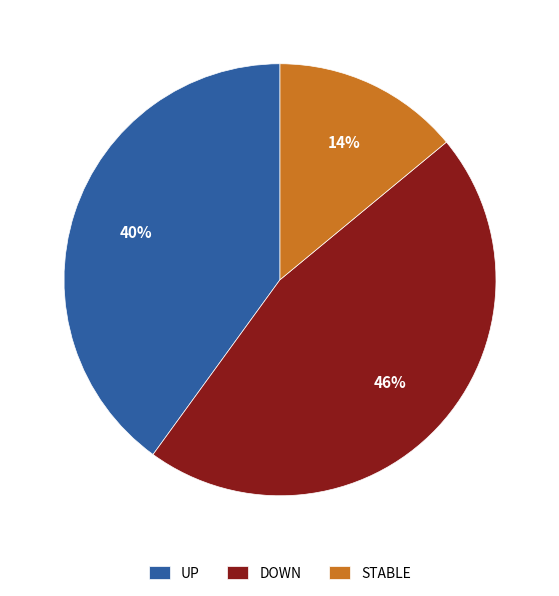

Which slice is the largest?

DOWN